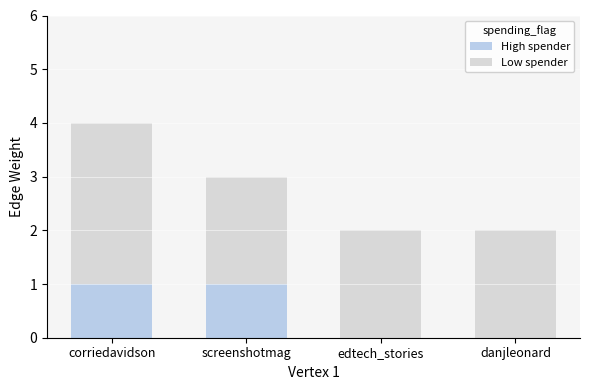

The High spender series shows 0 at edtech_stories. True or false?

True